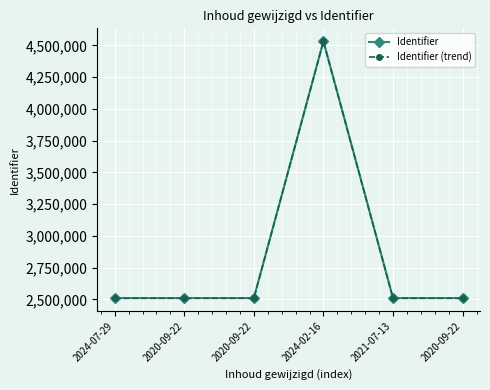

What are all the series names shown in the legend?

Identifier, Identifier (trend)